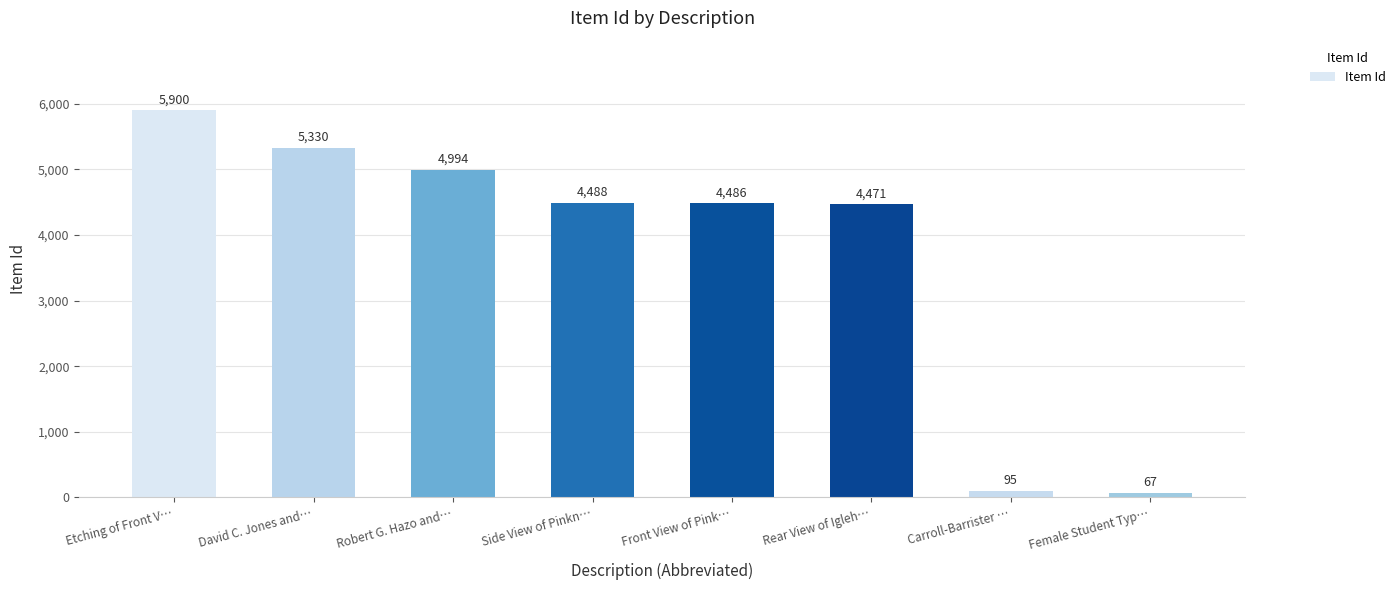

Count the number of categories in the chart.

8